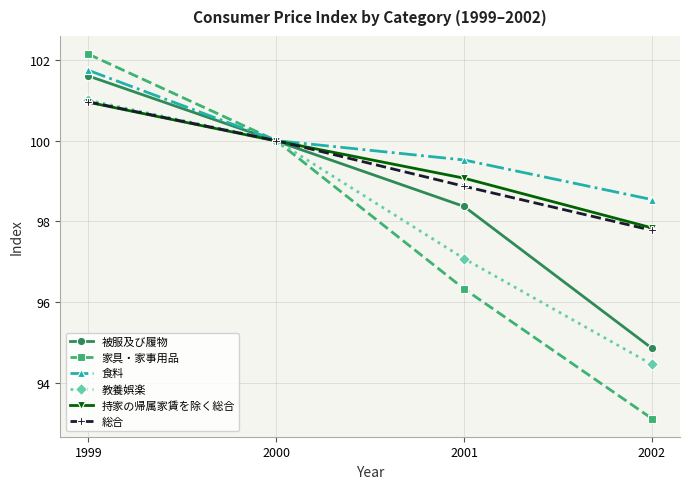

Which series ends up on top after the final intersection of 教養娯楽 and 被服及び履物?

被服及び履物